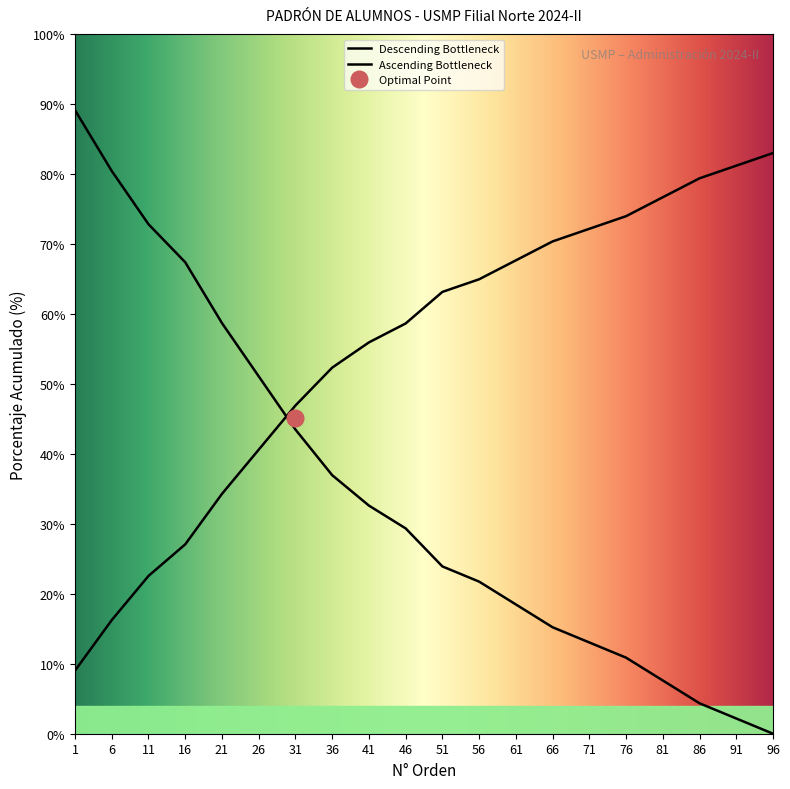

What is the ratio of the value at 21 to the value at 51?

2.5